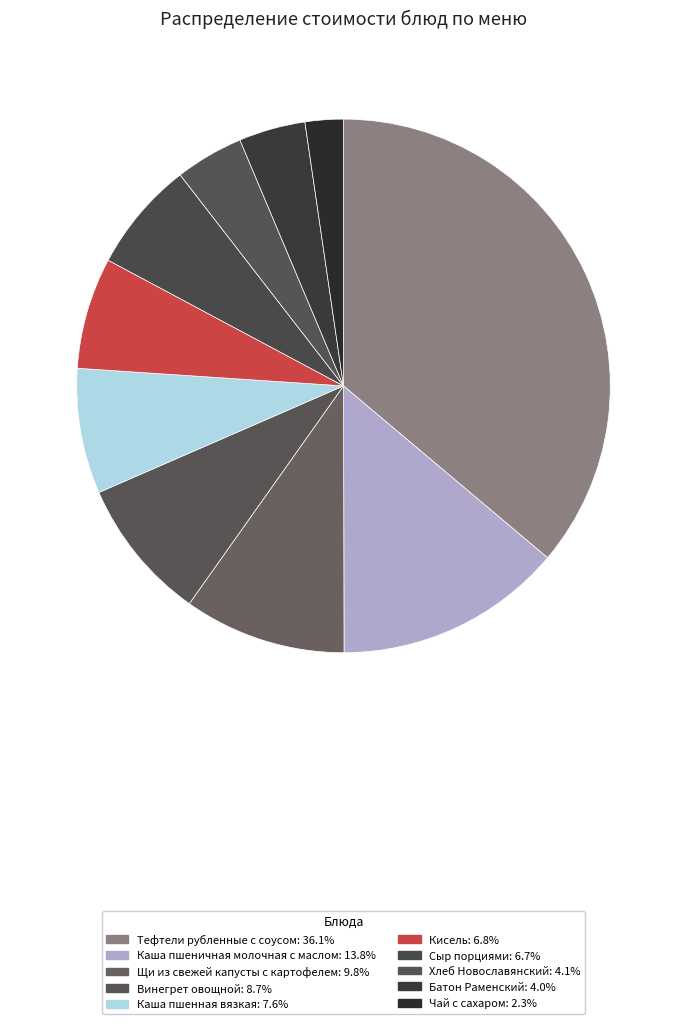

Count the number of slices in the pie.

10